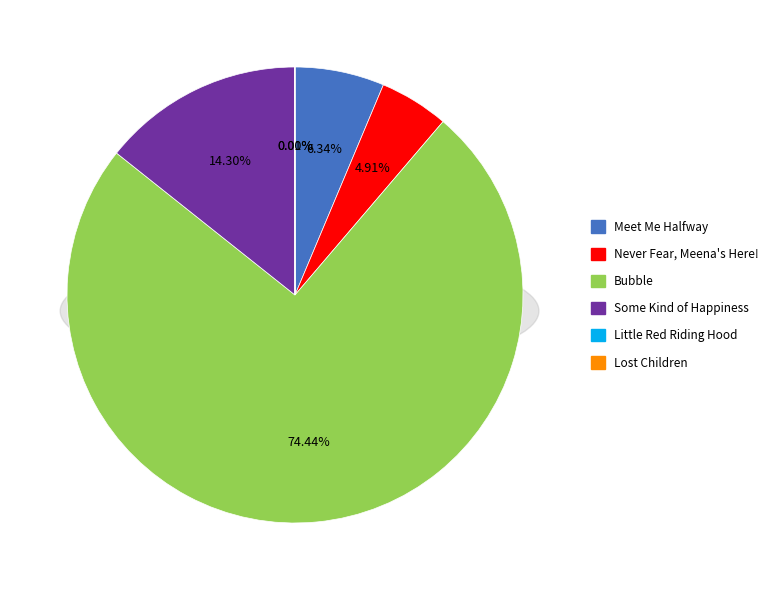

Rank the categories by value from highest to lowest.

Bubble, Some Kind of Happiness, Meet Me Halfway, Never Fear, Meena's Here!, Lost Children, Little Red Riding Hood